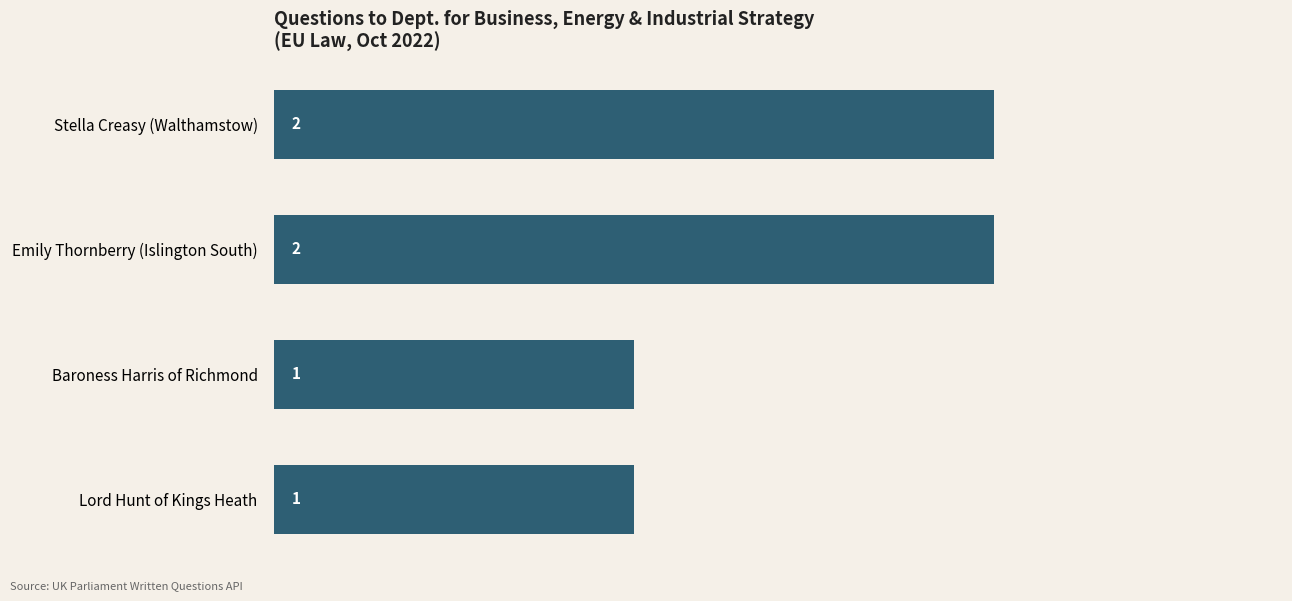

Approximately how many times larger is the value at Stella Creasy (Walthamstow) compared to Emily Thornberry (Islington South)?

1.0